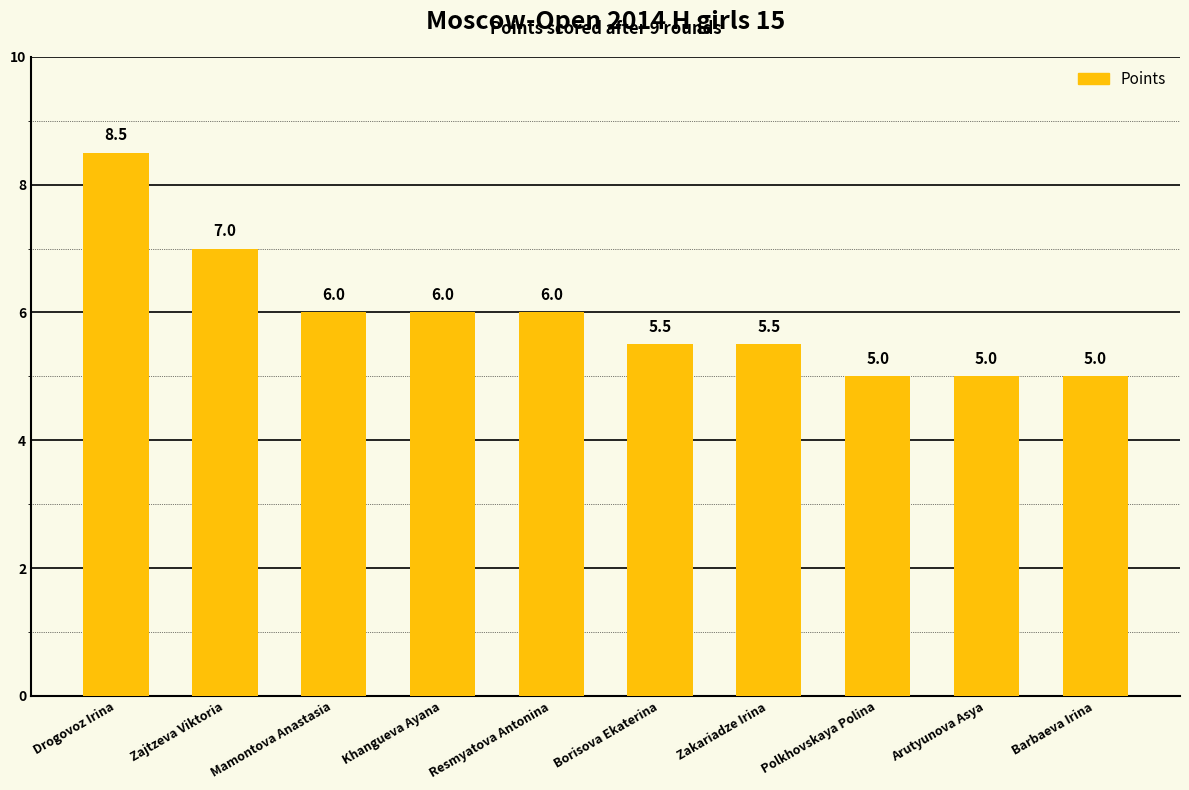

What value does the data have at Resmyatova Antonina?

6.0